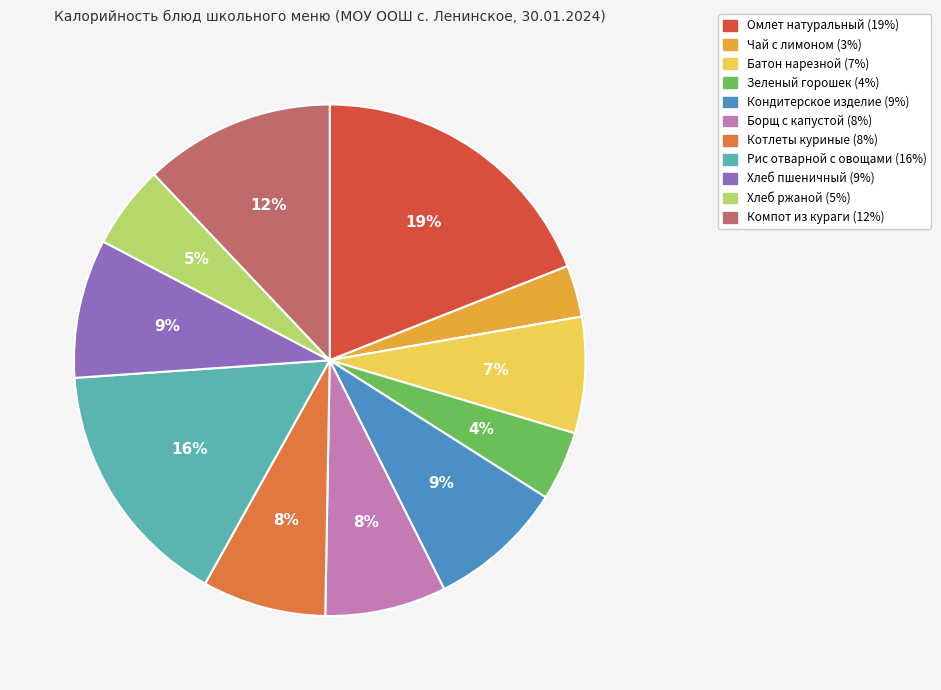

True or false: Котлеты куриные accounts for 8% of the total.

True